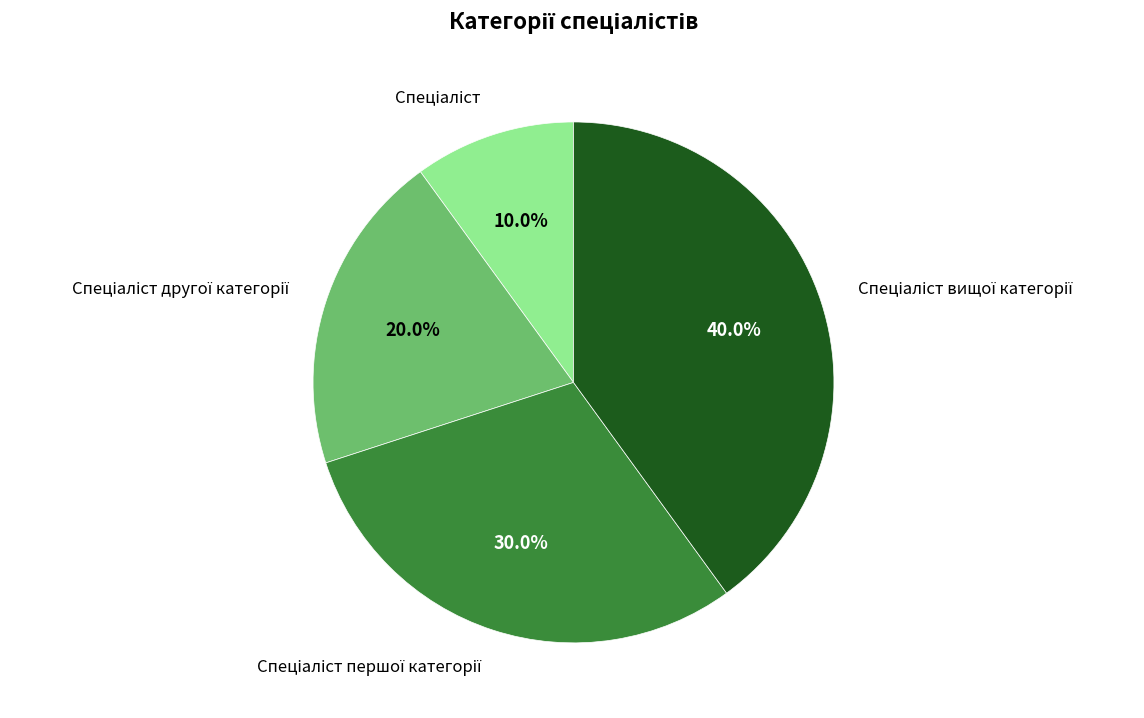

Does any single category account for the majority?

No